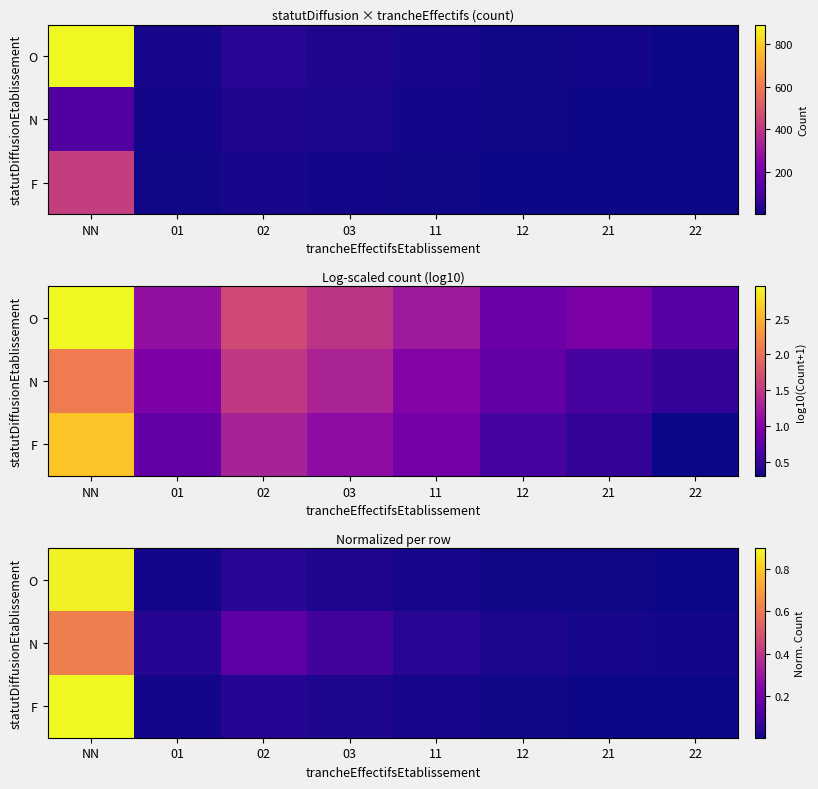

The O series shows 0.0 at 11. True or false?

False